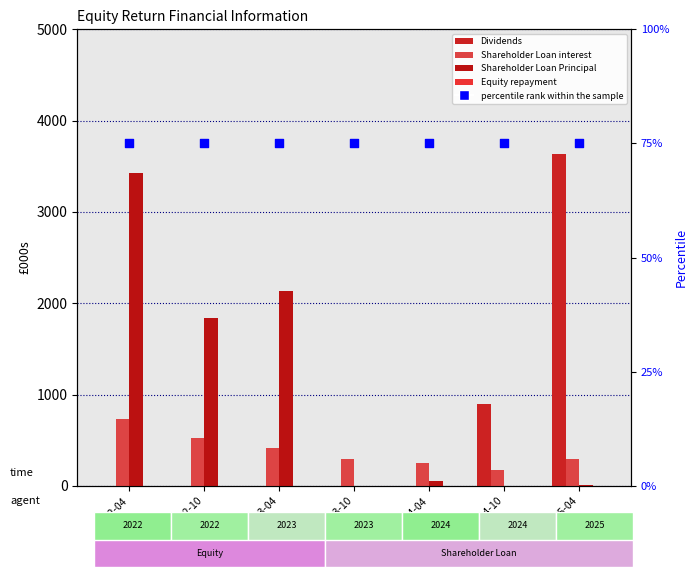

Which series has the largest total across all categories?

Shareholder Loan Principal